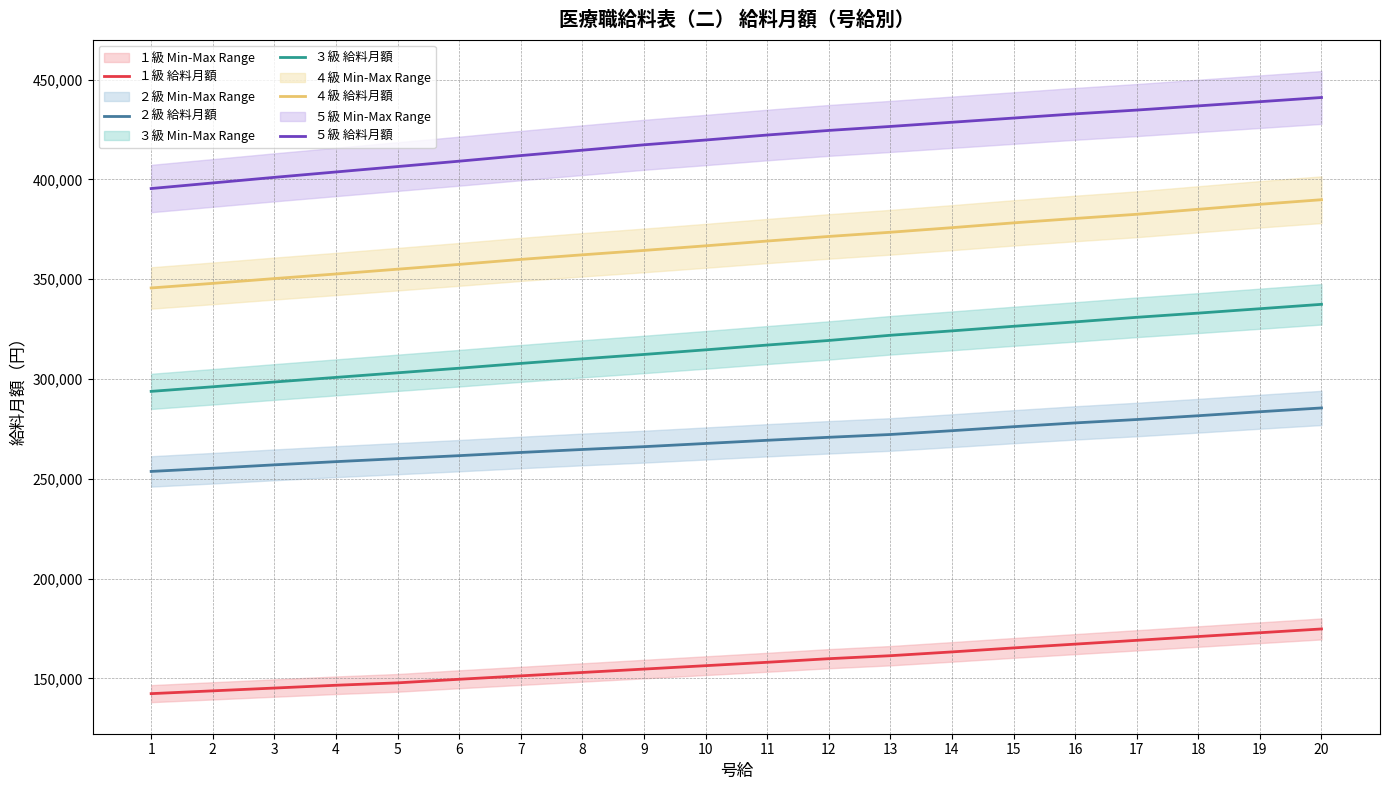

What is the value of the ５級 給料月額 point at the 10th from the left?

419700